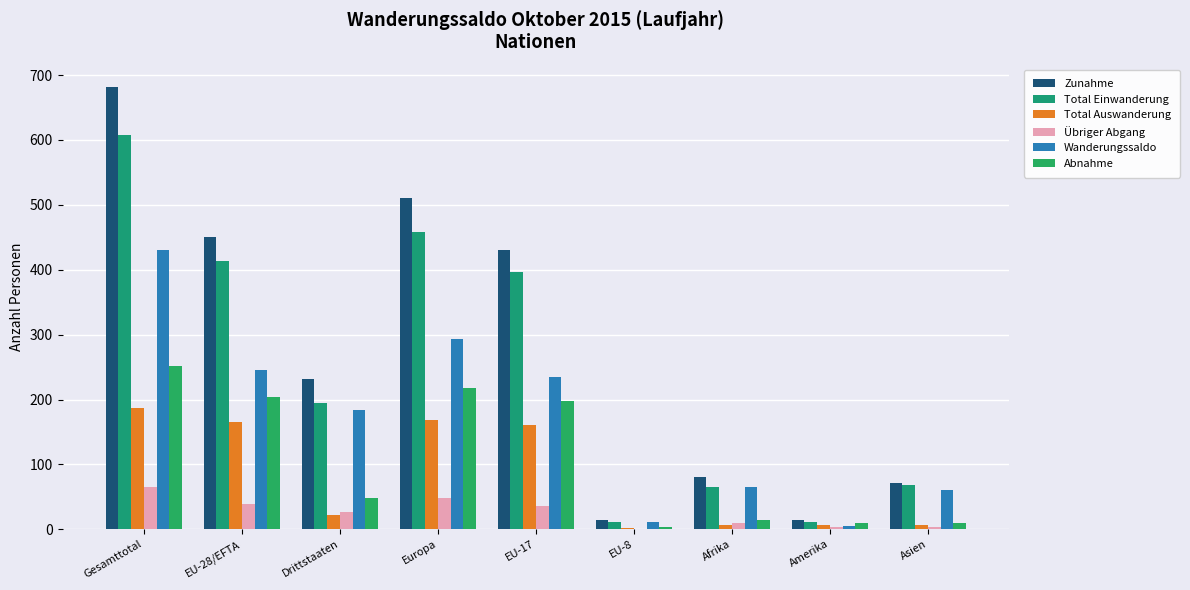

How many groups of bars are there?

9